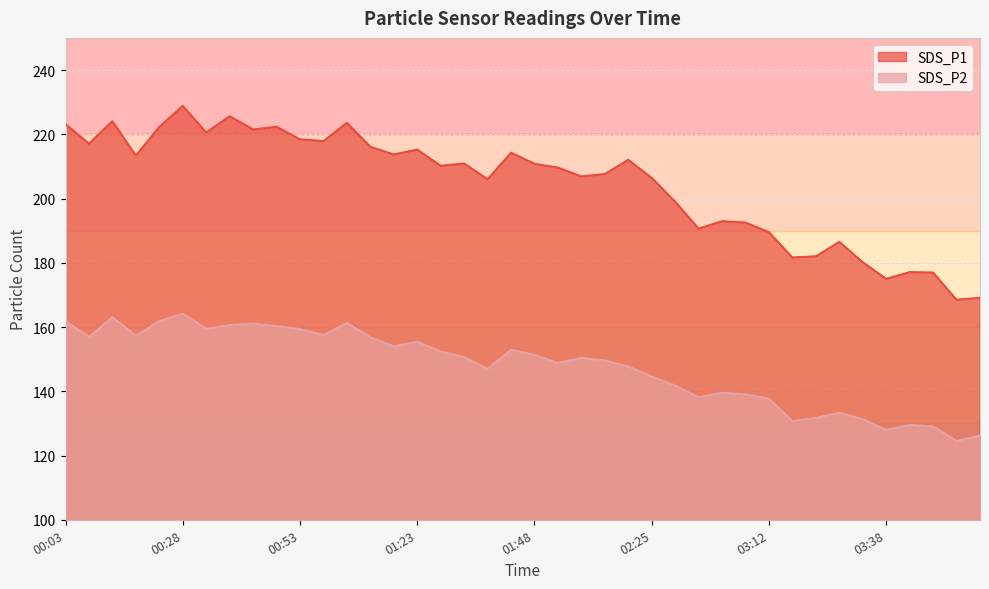

At which label does SDS_P1 first exceed 210?

00:03